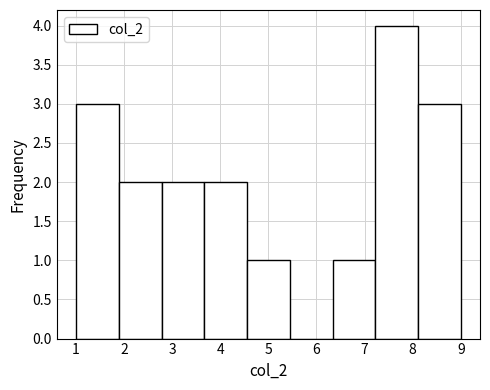

Reading left to right, transcribe this chart: for each bar, give the range it covers on the x-axis and its height. Neither the bar edges nor the heights are printed on the chart, so give them approximately, as read against the axes.

1.0 to 1.9: 3
1.9 to 2.8: 2
2.8 to 3.7: 2
3.7 to 4.6: 2
4.6 to 5.4: 1
5.4 to 6.3: 0
6.3 to 7.2: 1
7.2 to 8.1: 4
8.1 to 9.0: 3